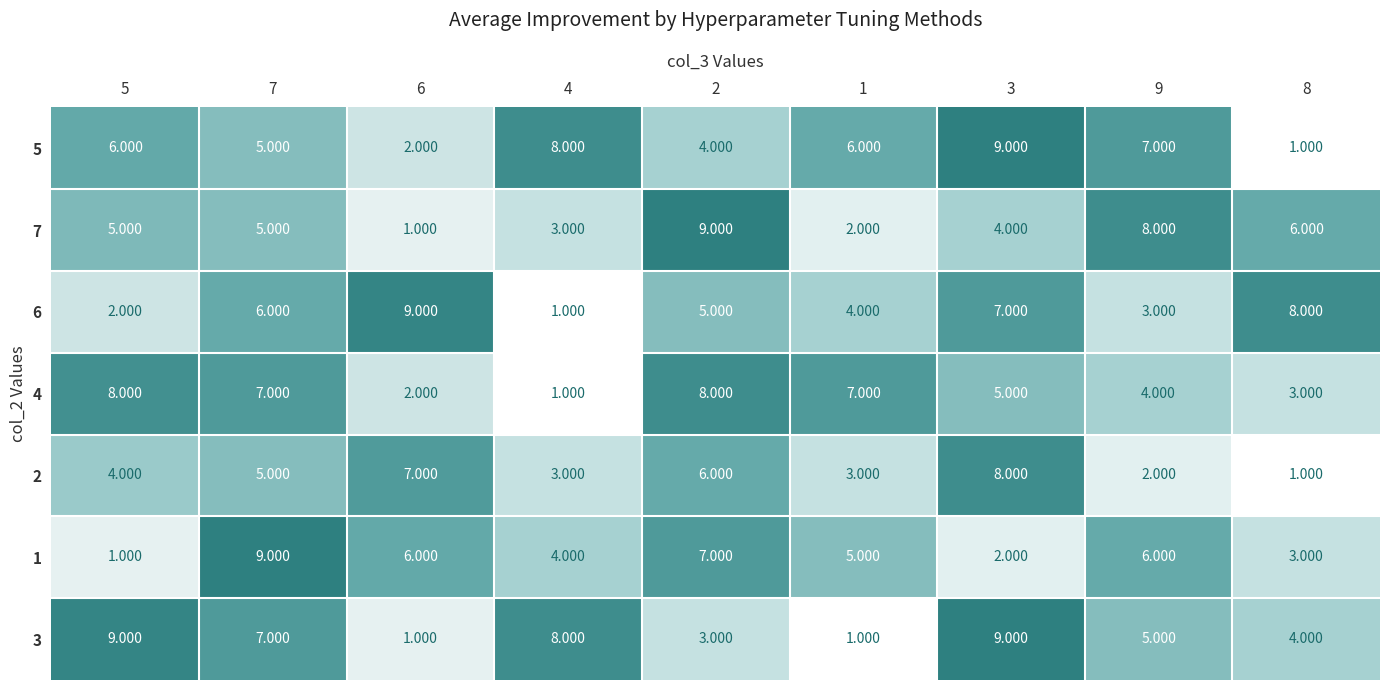

At how many categories does at least one series exceed 5?

9